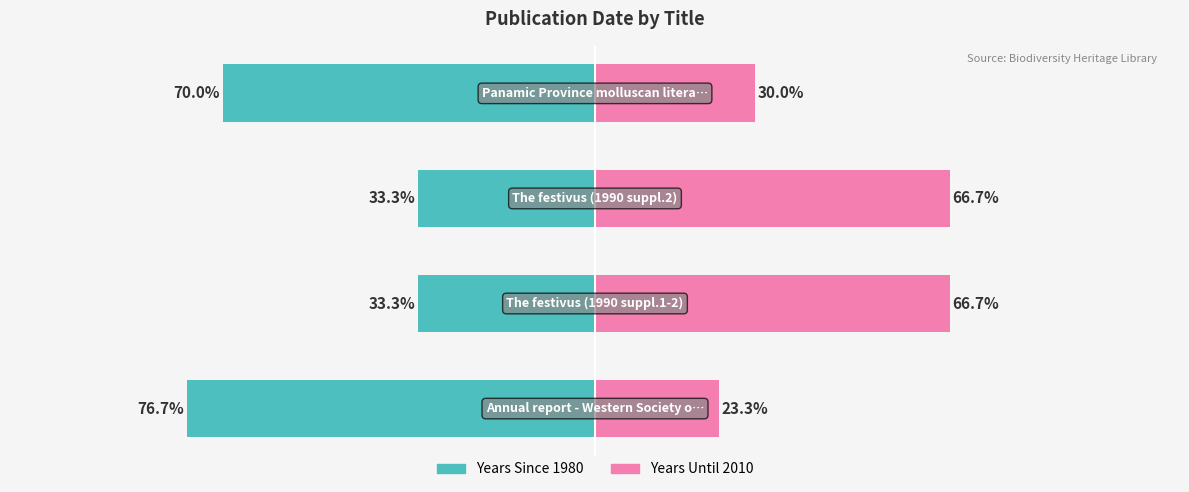

Reading left to right, transcribe all the data shown in this chart.

Years Since 1980: -76.7	-33.3	-33.3	-70.0
Years Until 2010: 23.3	66.7	66.7	30.0